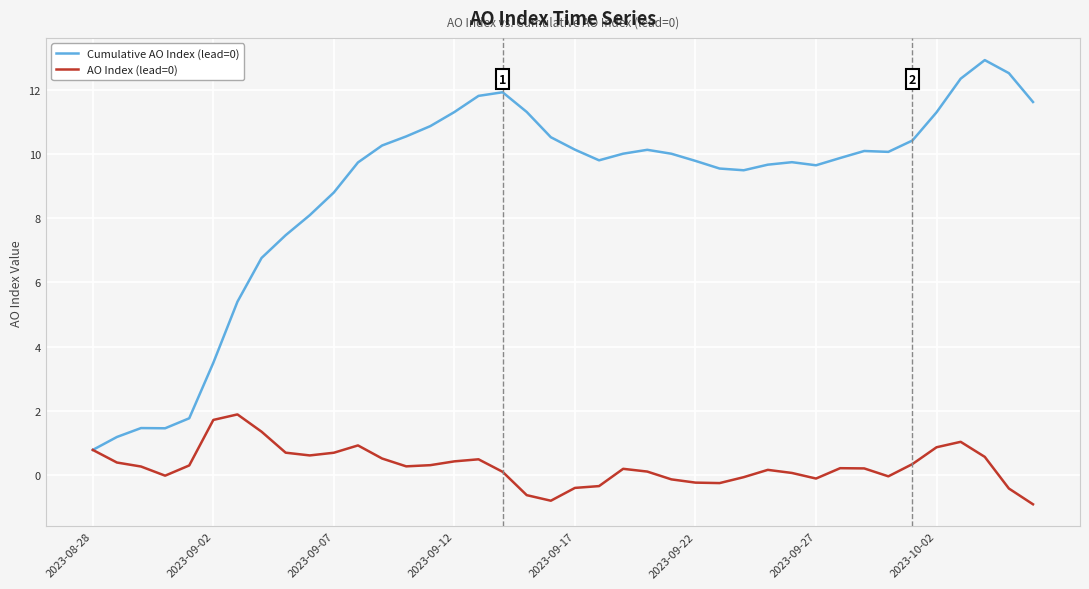

What is the greatest value displayed?

12.9